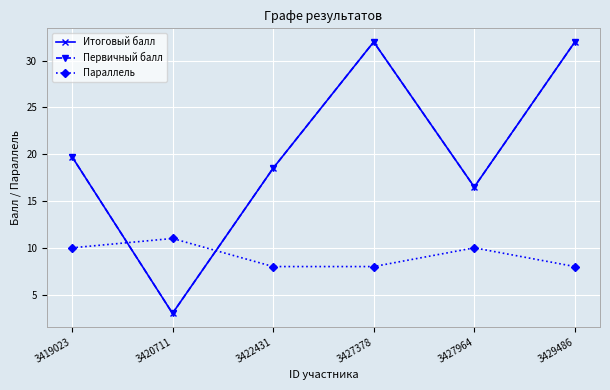

What is the sum of all Первичный балл values?

121.8